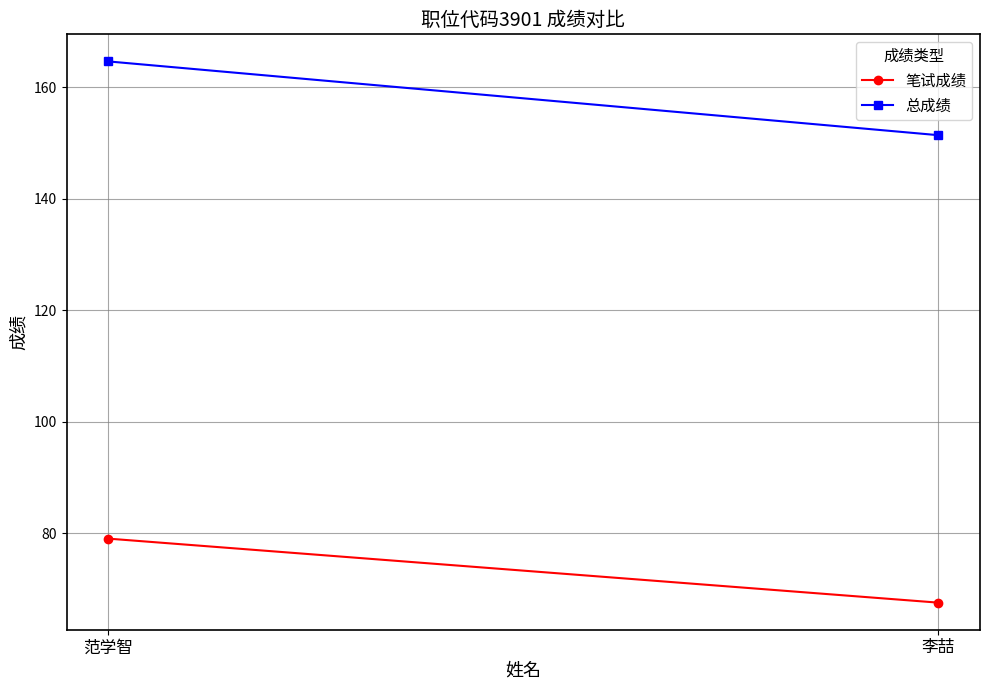

Which has a higher value, 李喆 or 范学智?

范学智